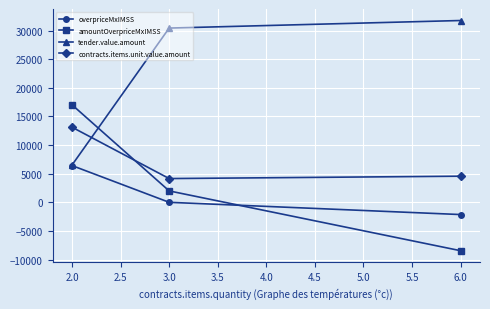

What is the spread (max minus min) of values at 2.0?

10620.9